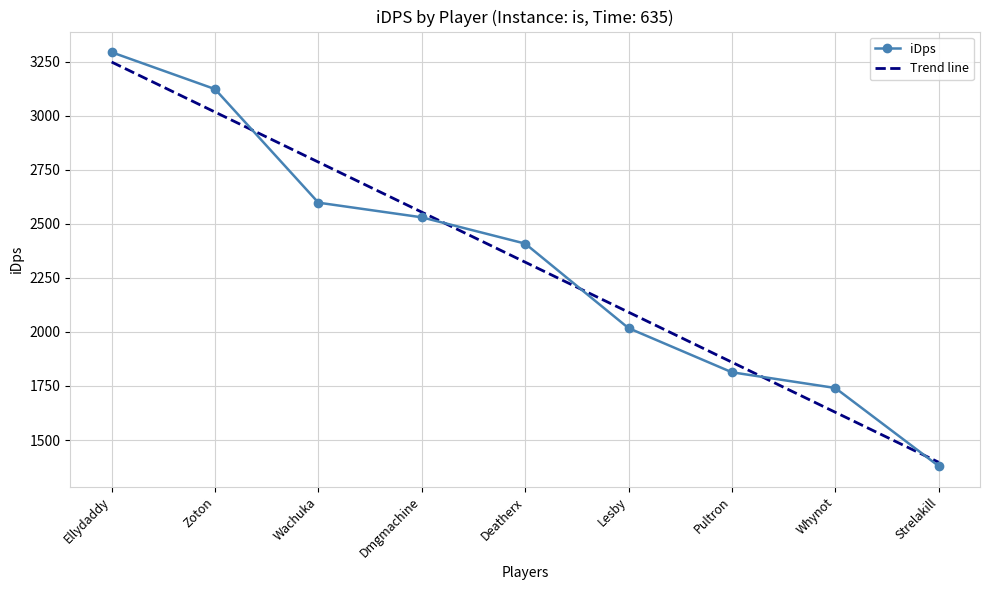

Reading left to right, what are all the values shown in this chart?

Ellydaddy=3294.4	Zoton=3123.7	Wachuka=2598.3	Dmgmachine=2530.5	Deatherx=2408.9	Lesby=2017.7	Pultron=1813.5	Whynot=1740.8	Strelakill=1379.6